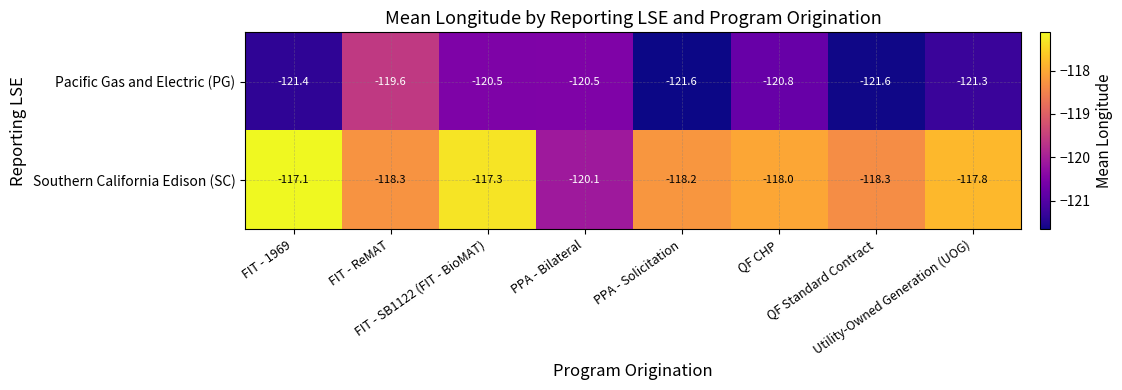

Which series has the largest total across all categories?

Southern California Edison (SC)